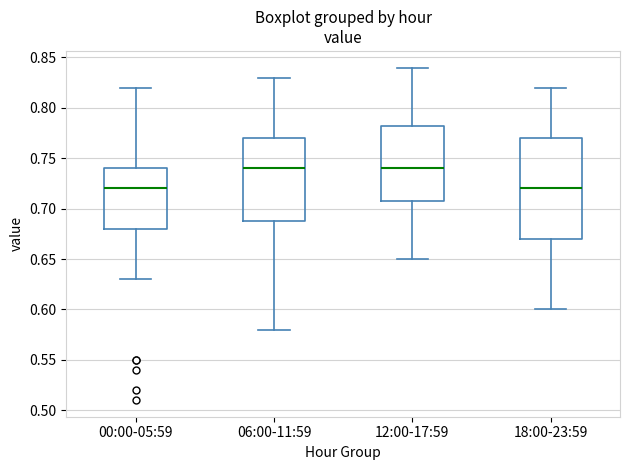

Where does the upper whisker of the box for 18:00-23:59 end on the y-axis? The values are not printed on the chart, so give them approximately, as read against the axis.

0.820